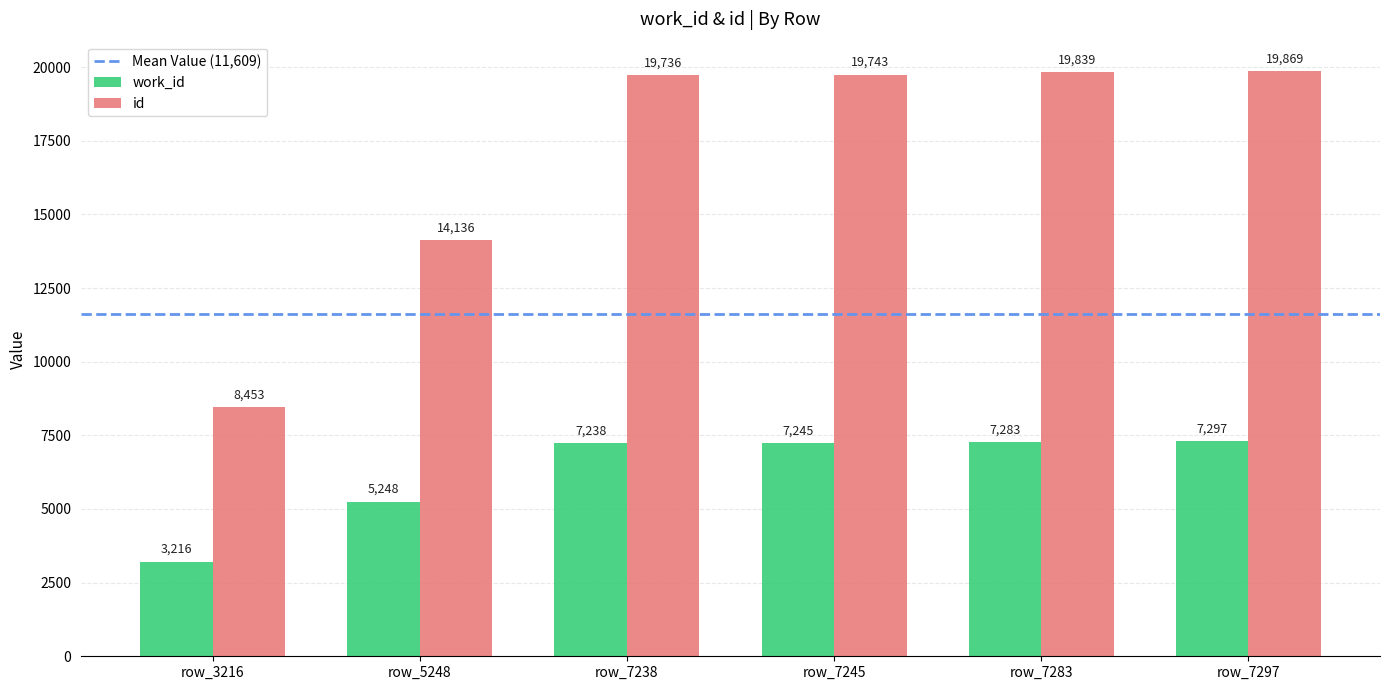

What is the spread (max minus min) of values at row_7245?

12498